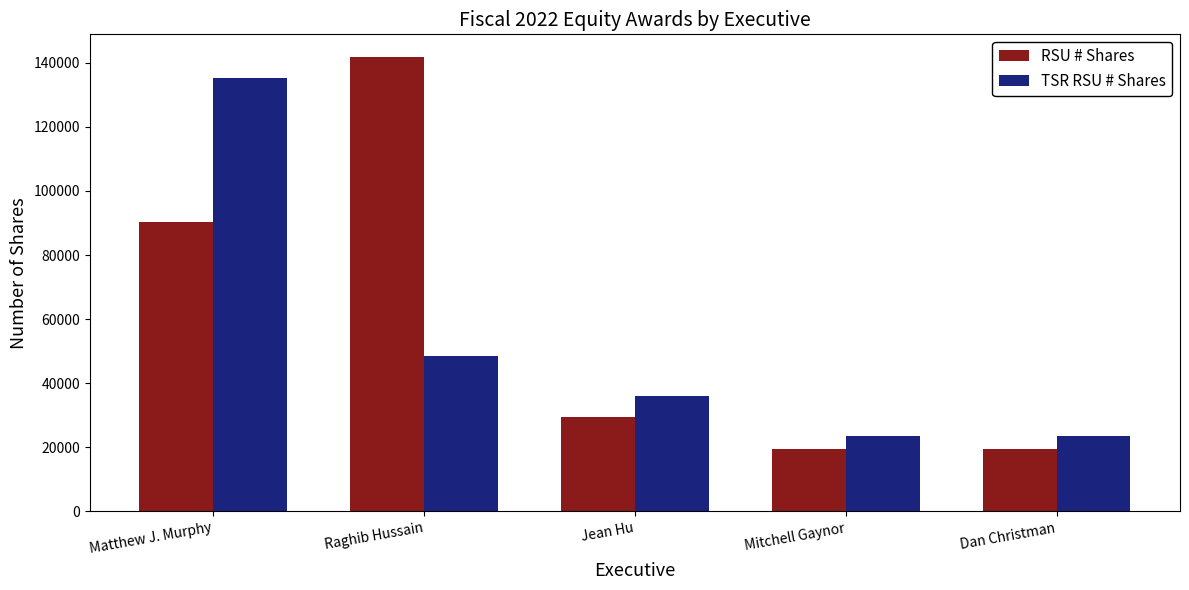

Where is TSR RSU # Shares nearest to the value 79490?

Raghib Hussain